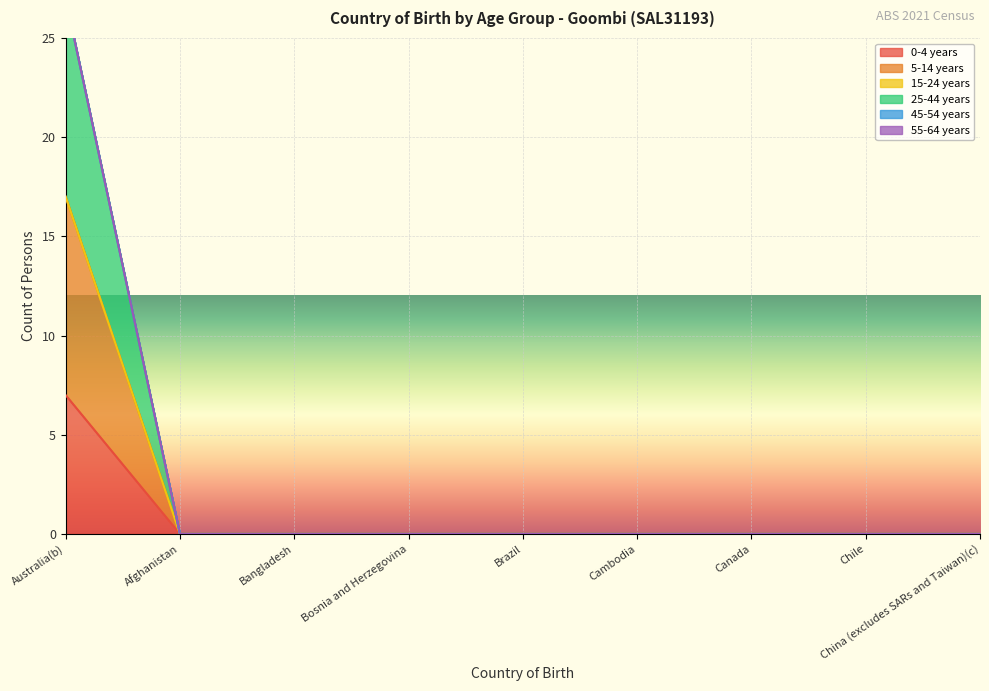

What is the label of the 8th point from the left?

Chile